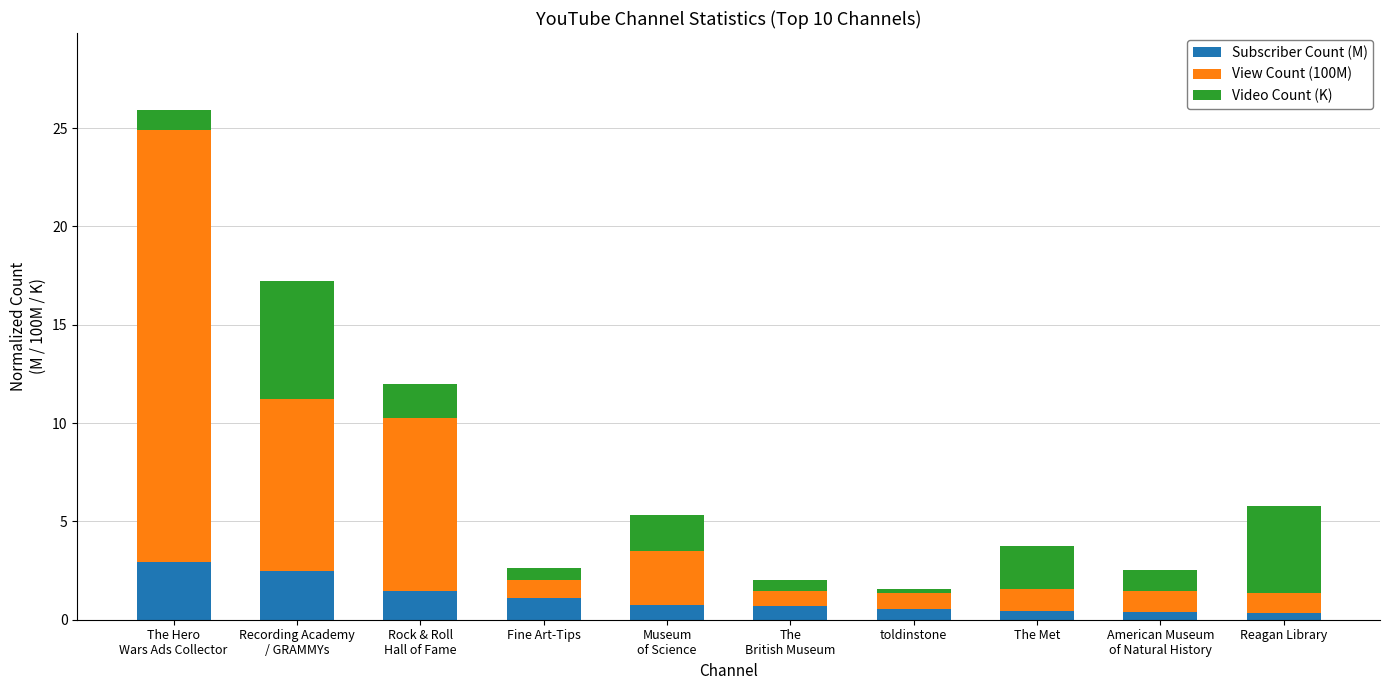

What is the highest value of the Subscriber Count (M) series?

2.9